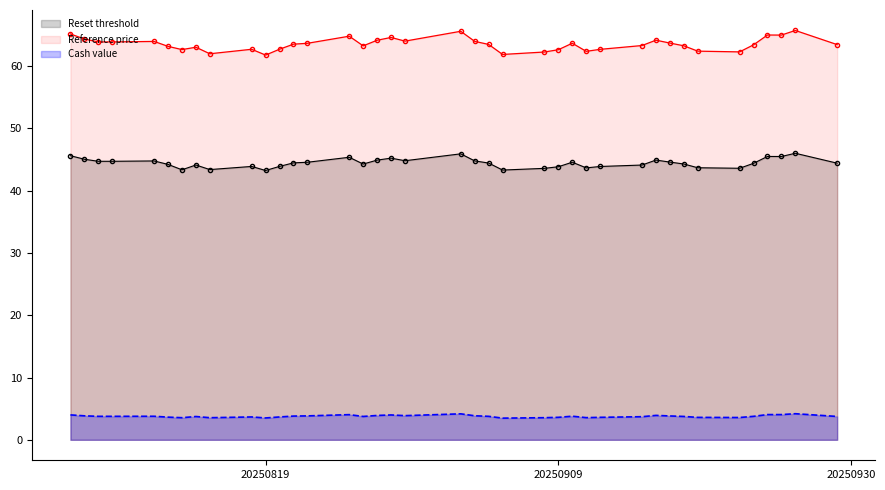

Rank the series at 4 from highest to lowest value.

Reference price, Reset threshold, Cash value